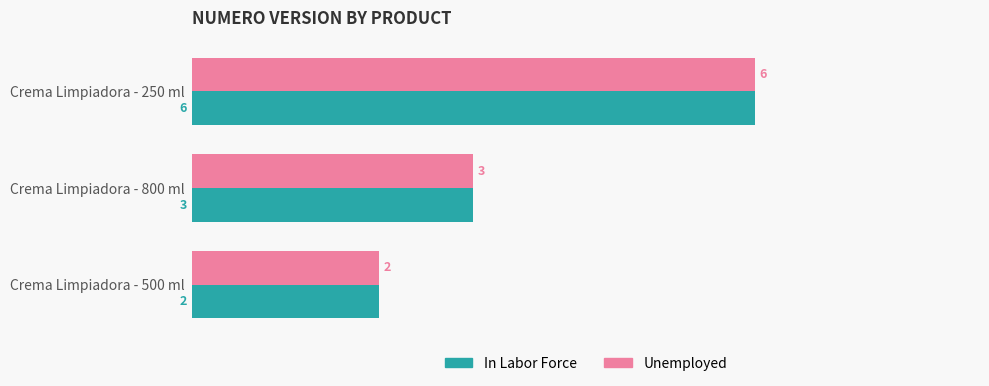

The value of In Labor Force at Crema Limpiadora - 800 ml is 1. True or false?

False